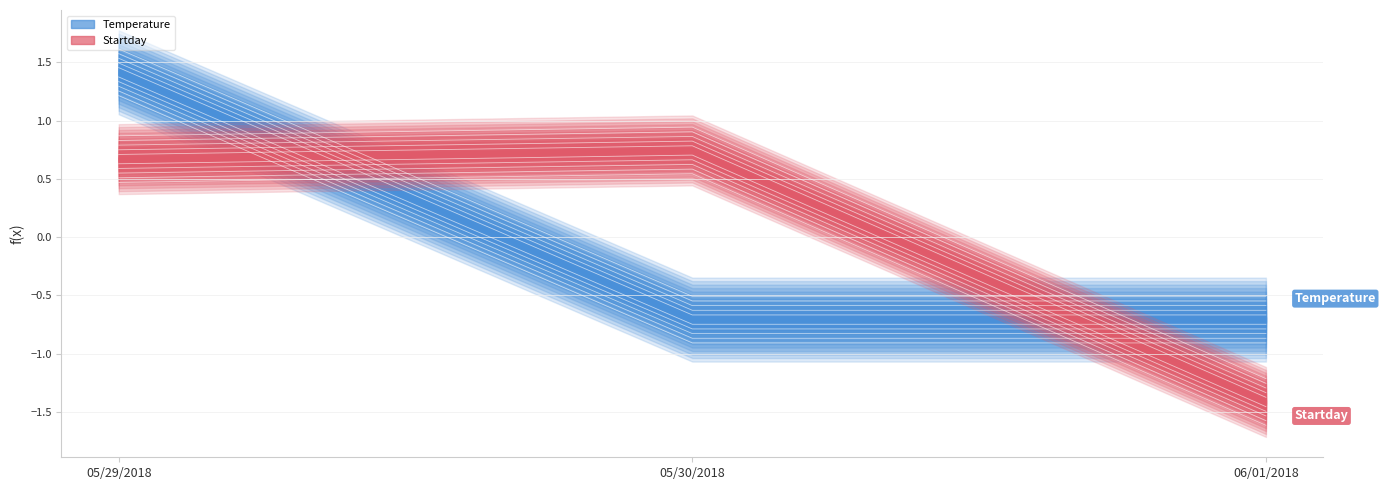

What position from the left is 05/29/2018?

1